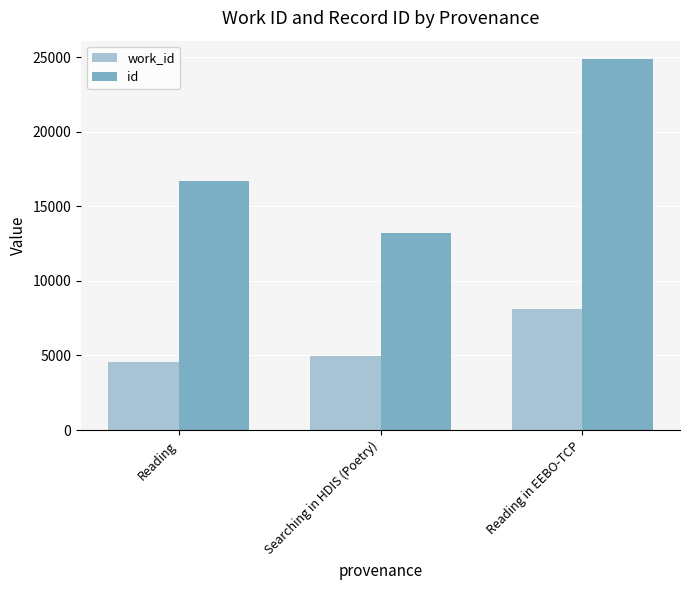

How many distinct data groups are displayed?

2